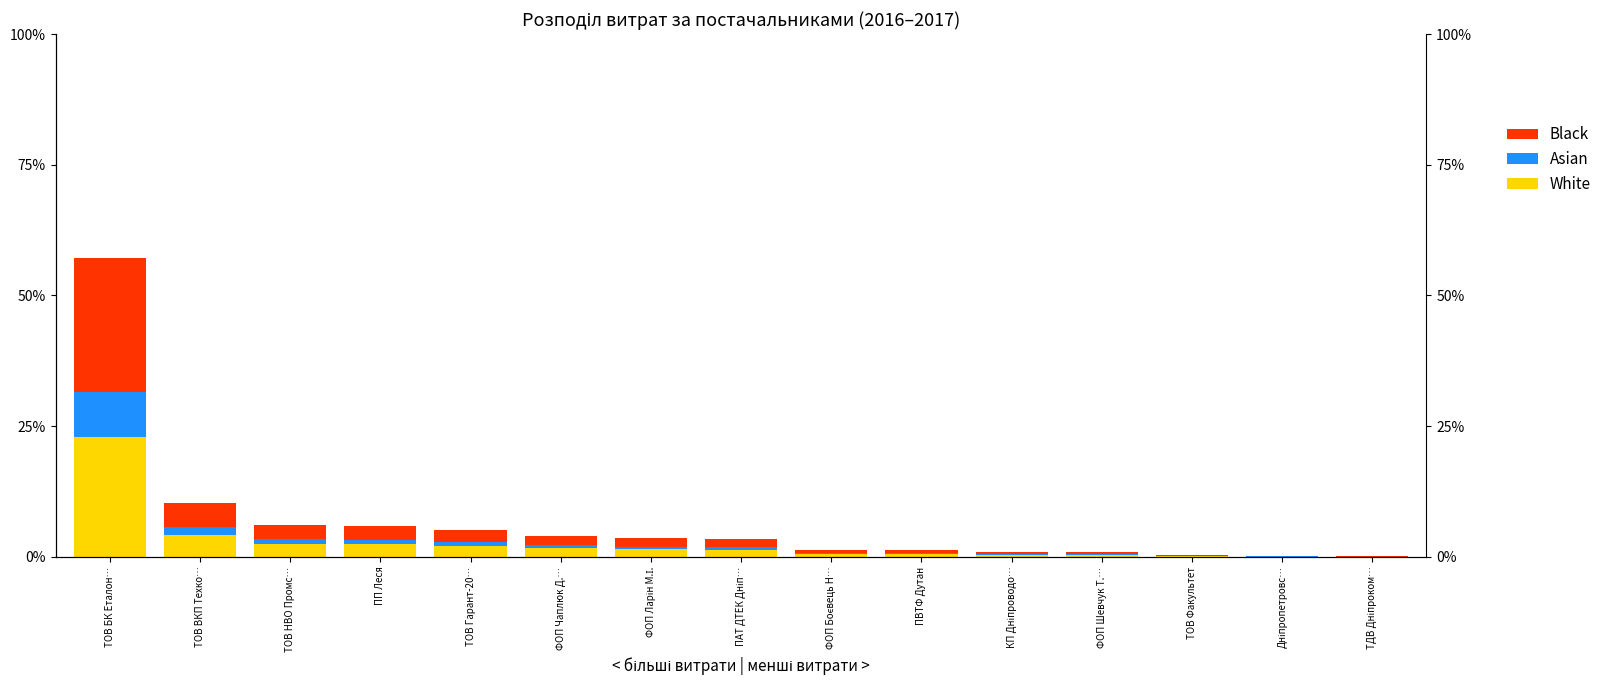

True or false: Black has a value of 0.0 at ФОП Шевчук Т.….

True